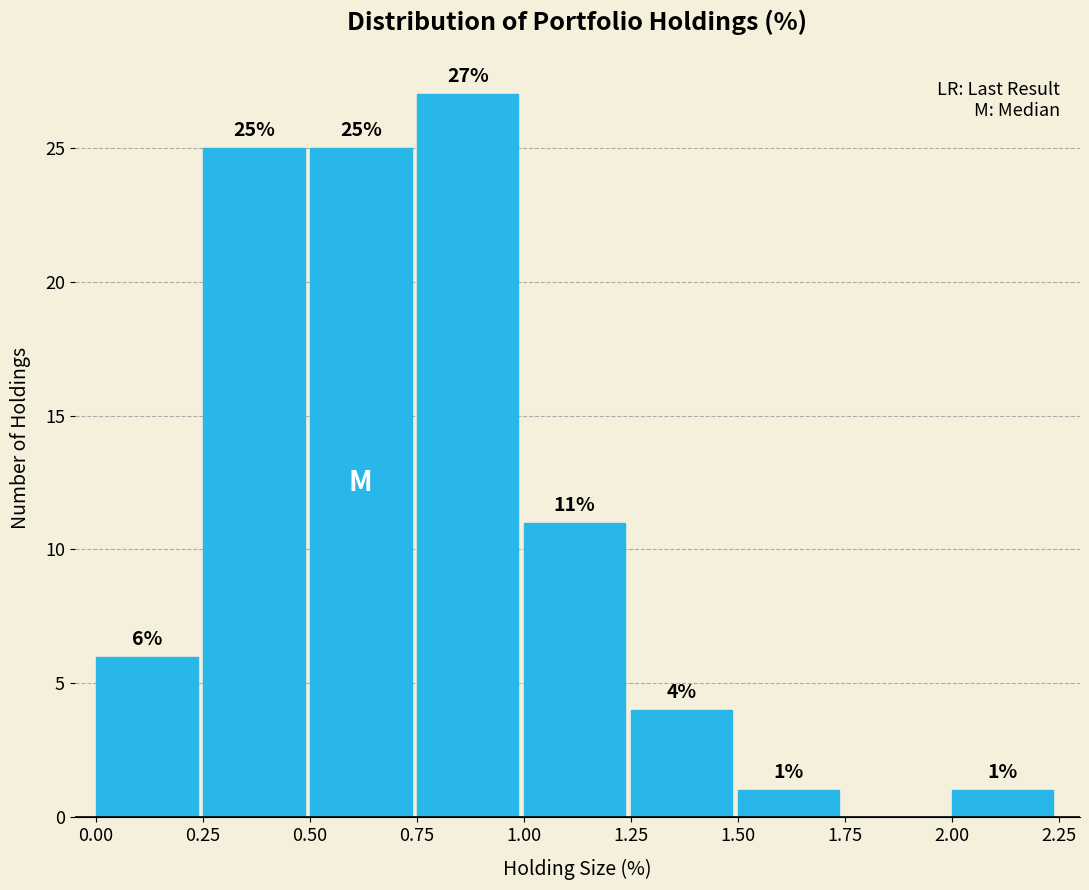

Over which range of the x-axis is the bar tallest?

0.75 to 1.00